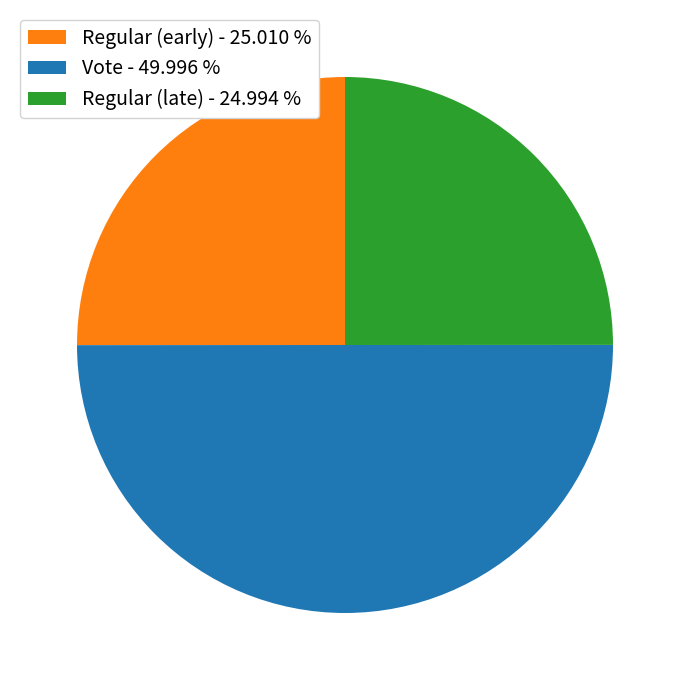

Between Regular (late) - 24.994 % and Vote - 49.996 %, which is larger?

Vote - 49.996 %